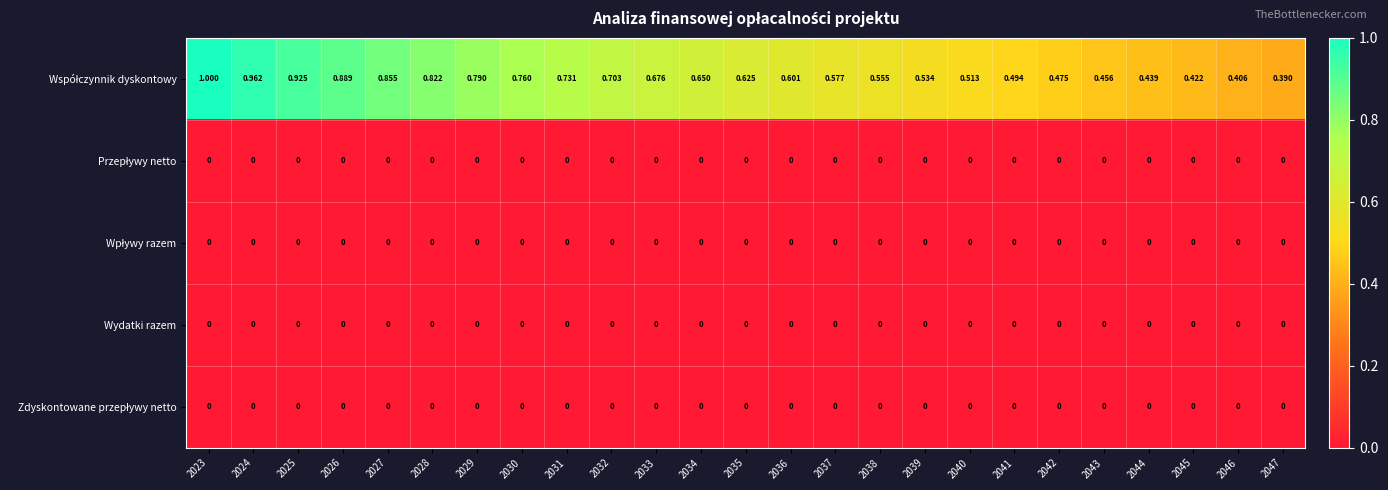

Count the number of data series in this chart.

5